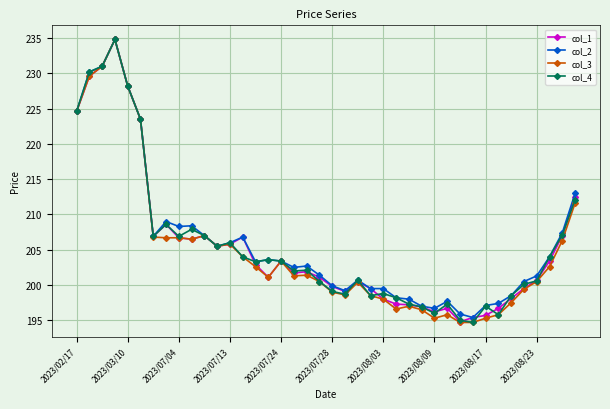

How many data points does each series have?

40